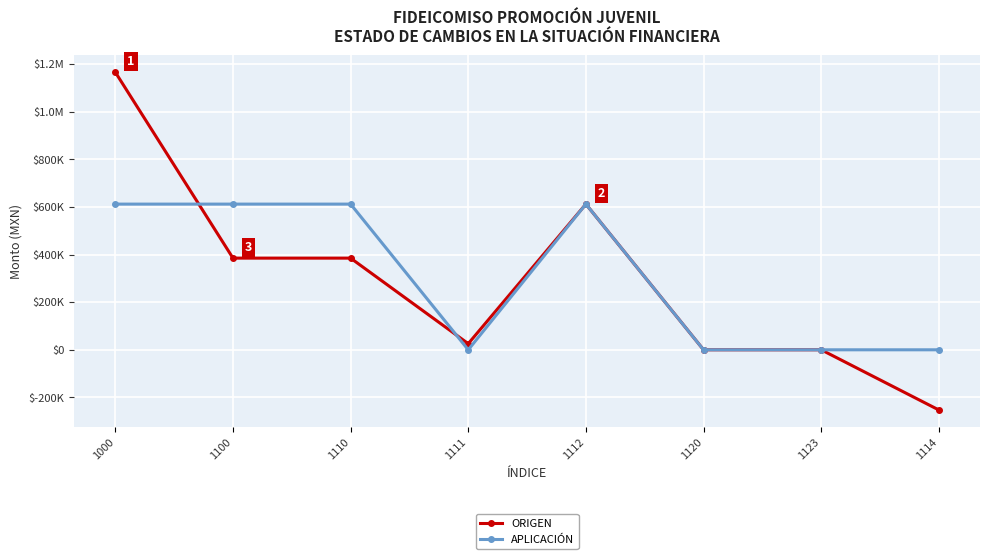

At which label does ORIGEN first exceed 385352?

1000